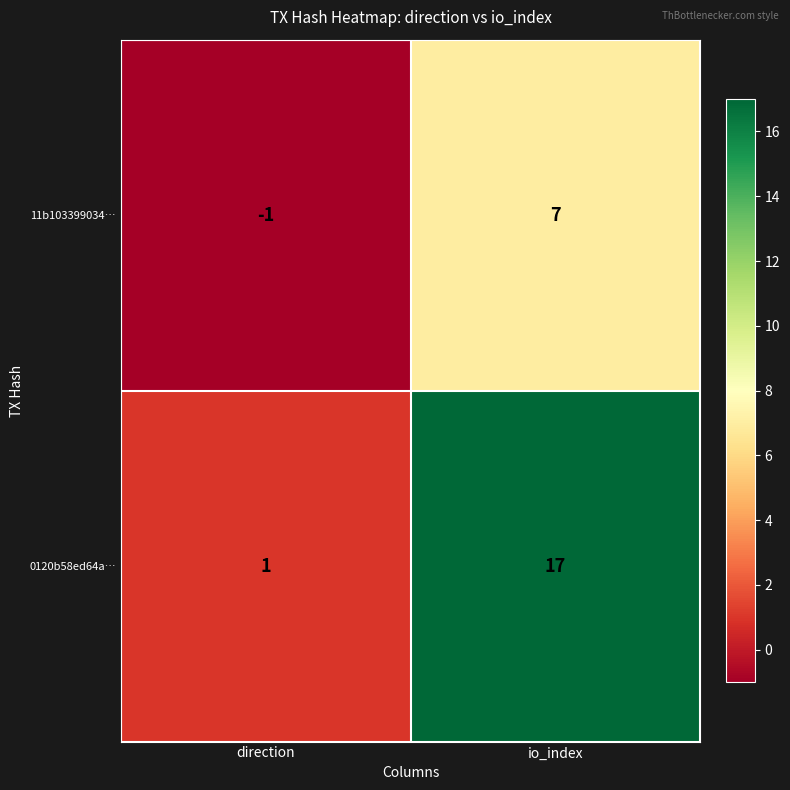

What is the minimum value shown in the chart?

-1